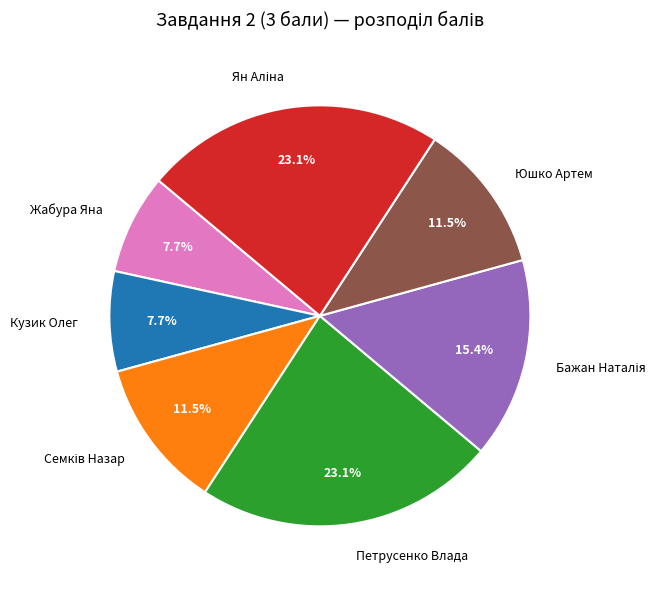

Do Кузик Олег and Петрусенко Влада together represent more than half of the pie?

No